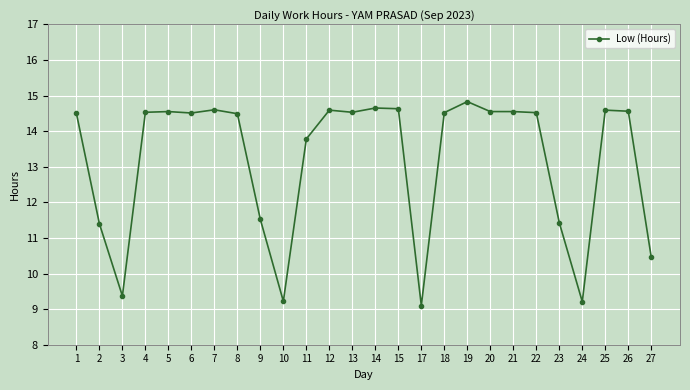

Is this an area chart (filled region under the line)?

No